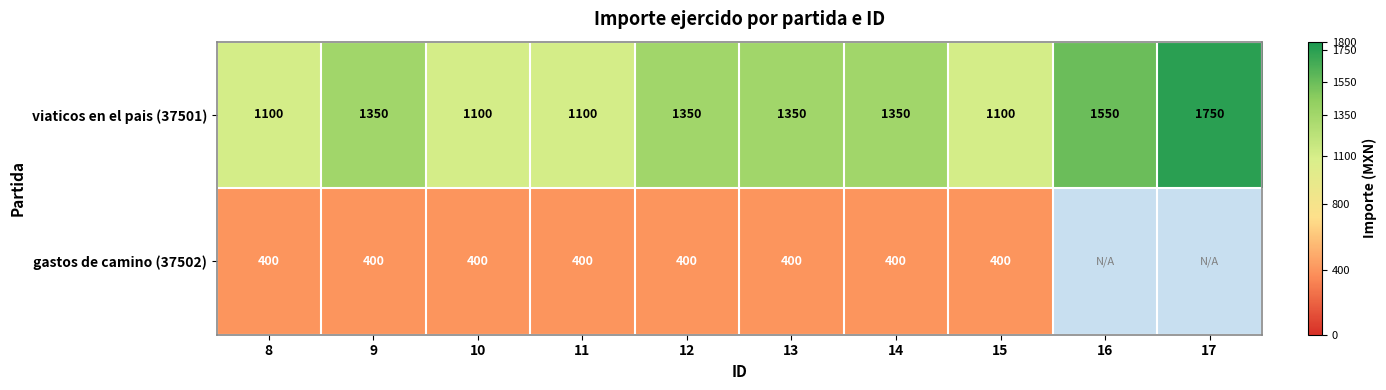

How many viaticos en el pais (37501) values are between 1100 and 1350?

8